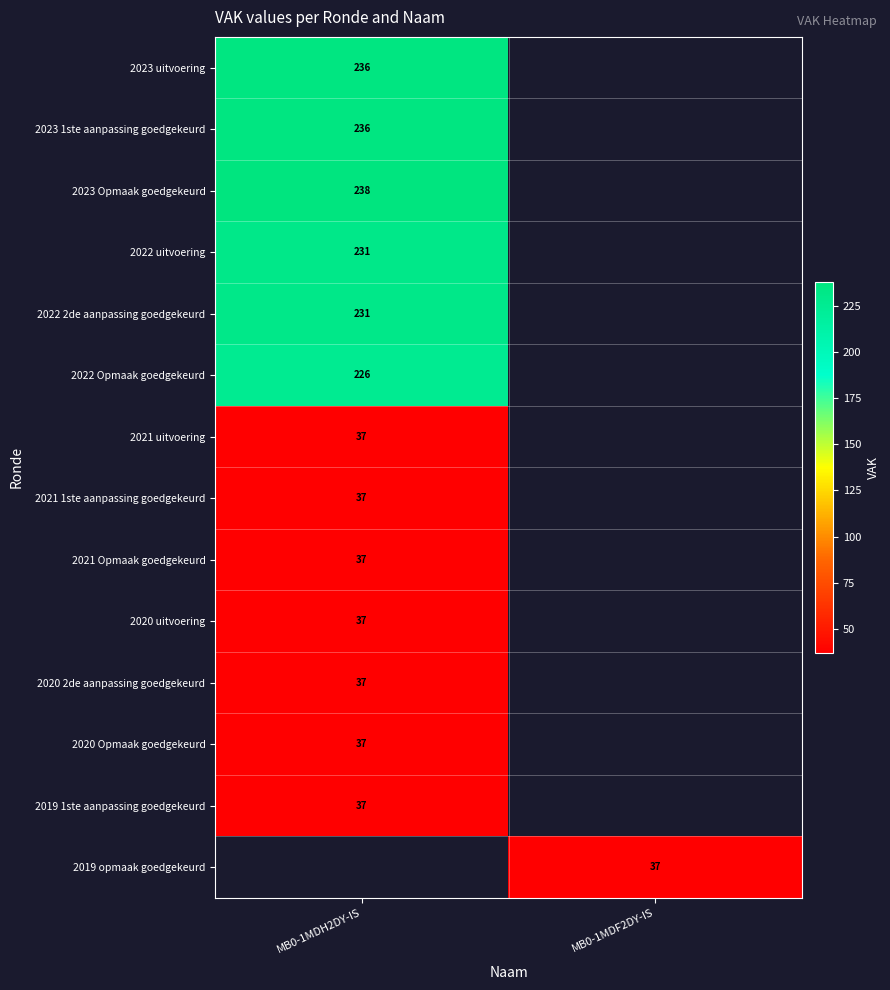

What is the smallest value displayed?

37.0